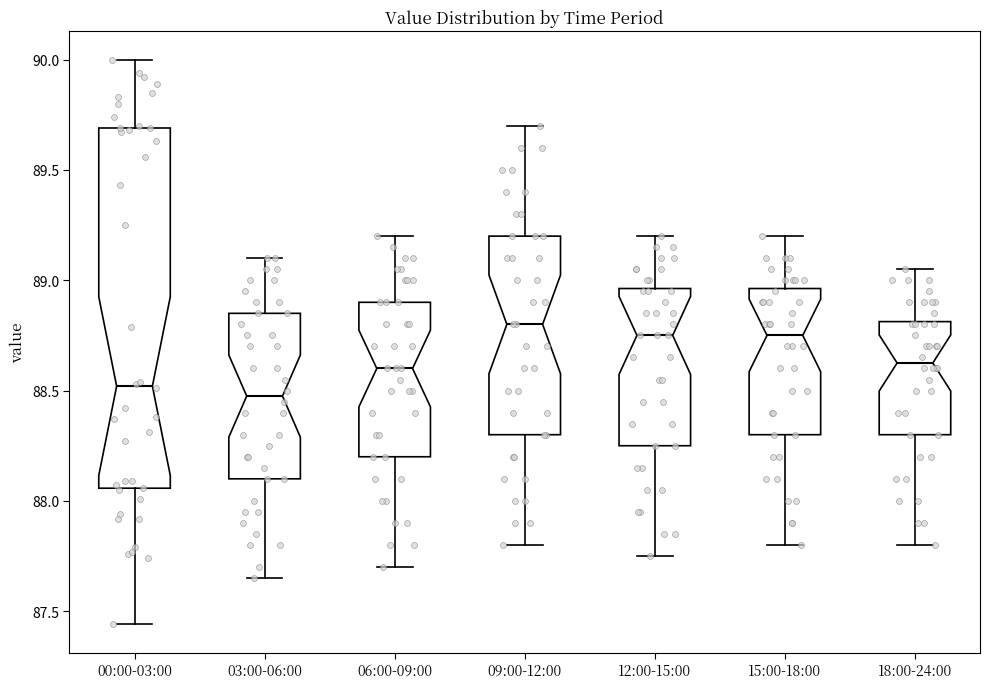

Comparing the boxes themselves (not the whiskers), which one is the tallest?

00:00-03:00